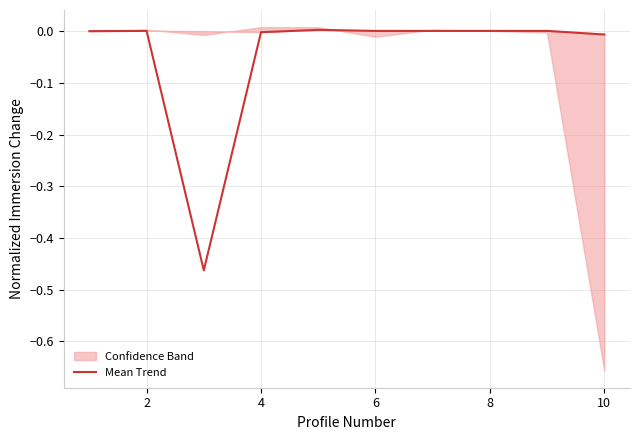

How many data points are less than 0?

3